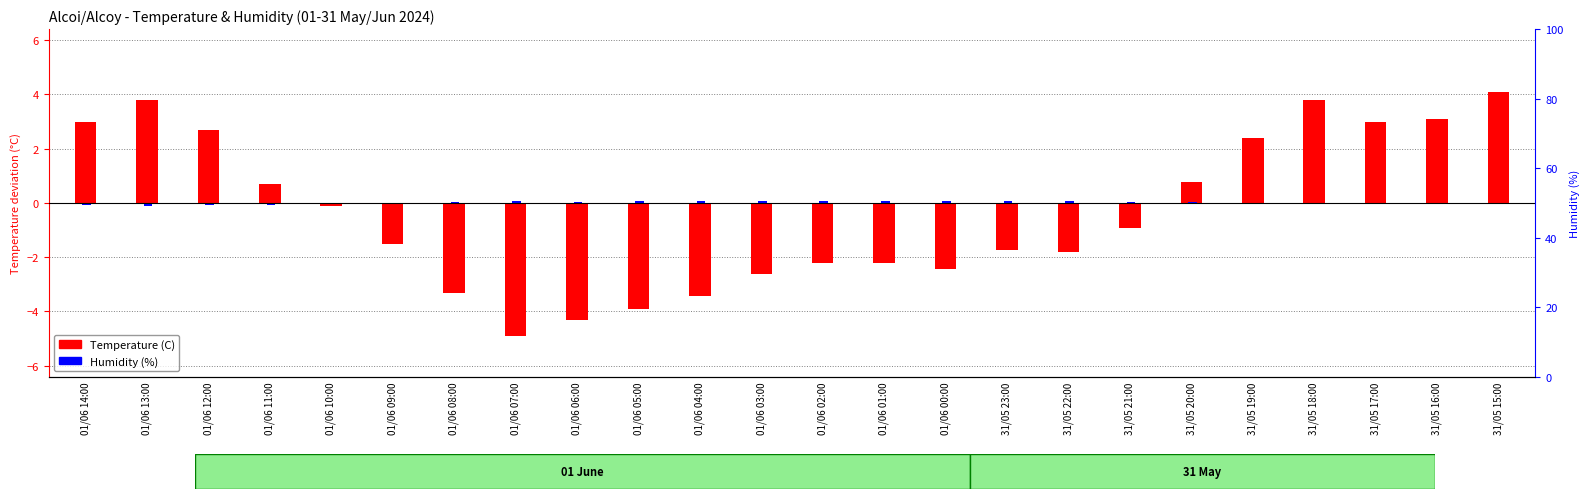

At which category does the chart reach its minimum across all series?

01/06 07:00